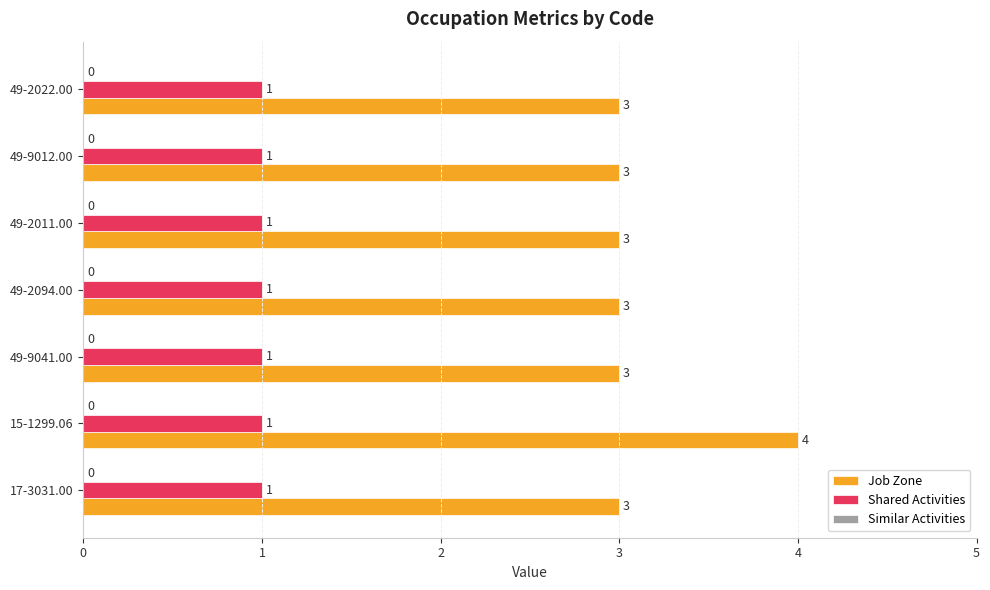

The Job Zone series shows 5 at 49-2094.00. True or false?

False